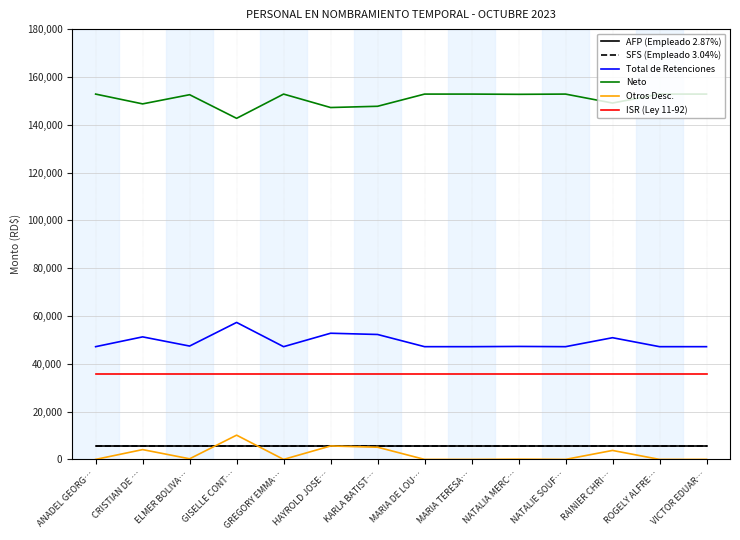

Which series has the largest total across all categories?

Neto